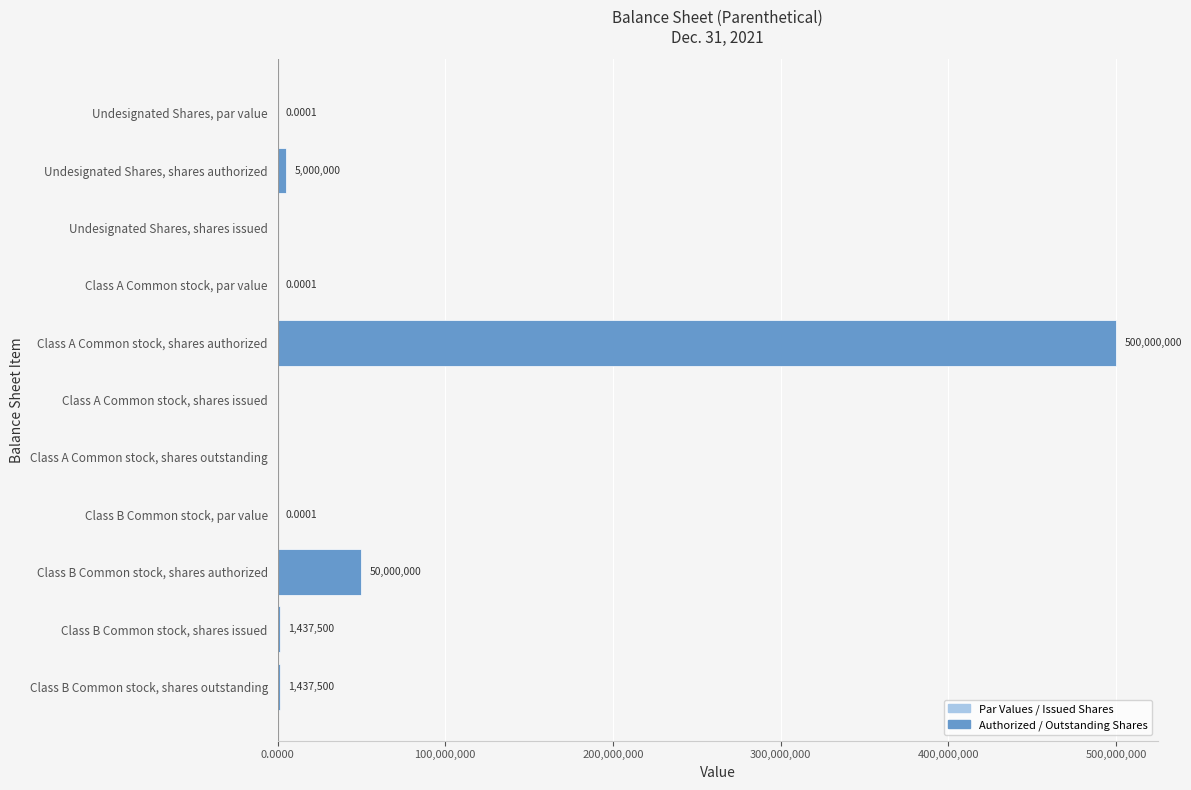

Which has a higher value, Undesignated Shares, par value or Undesignated Shares, shares authorized?

Undesignated Shares, shares authorized